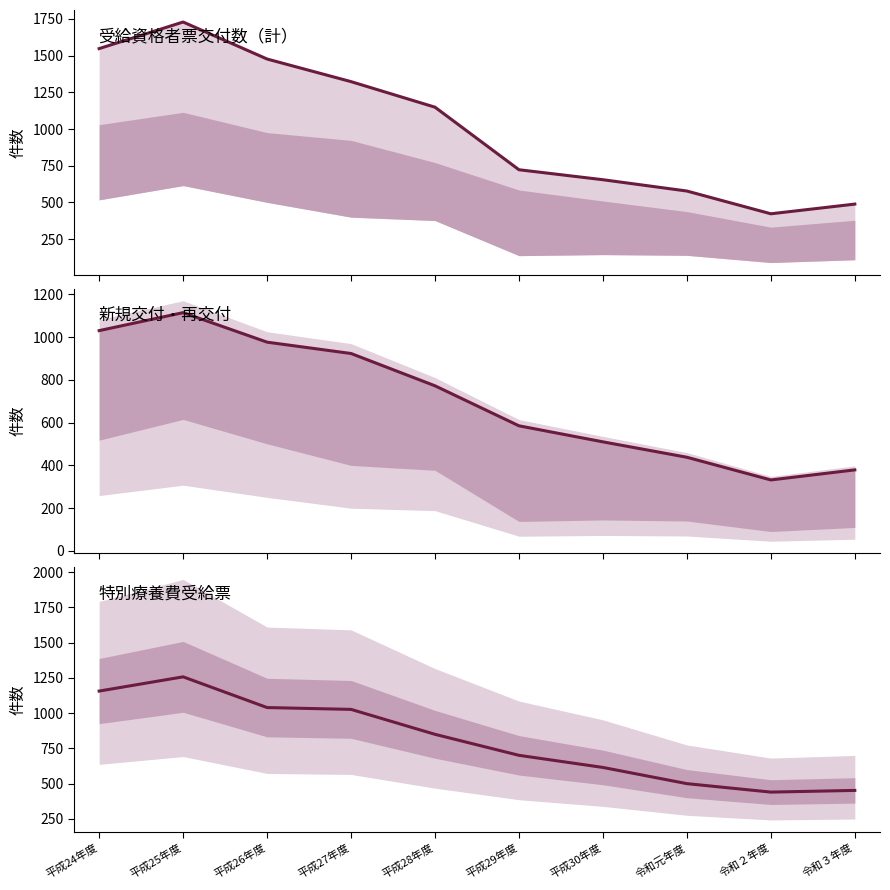

Which series has the largest total across all categories?

計